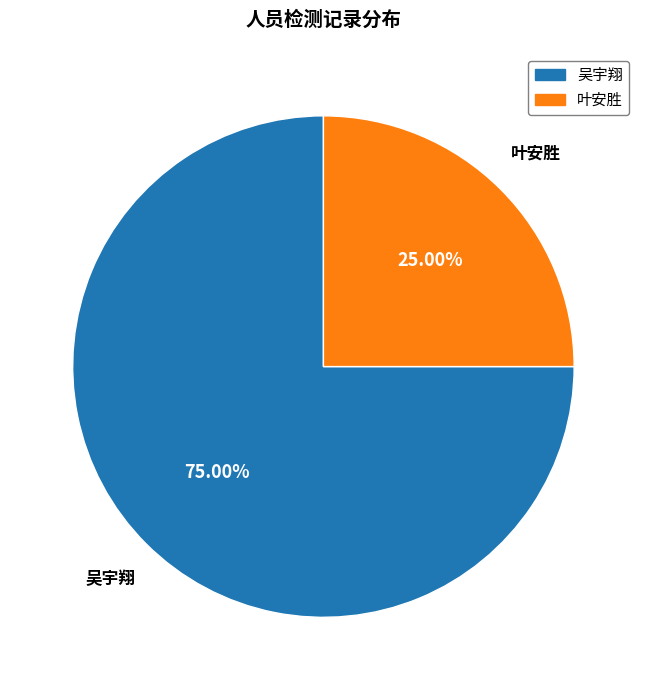

Which slice is the largest?

吴宇翔